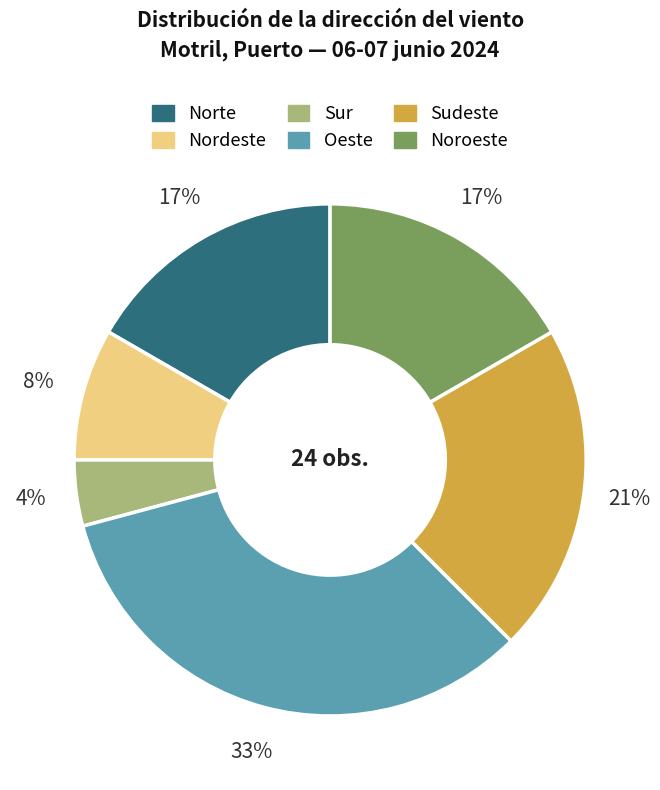

Combined, do Sudeste and Norte account for over 50%?

No